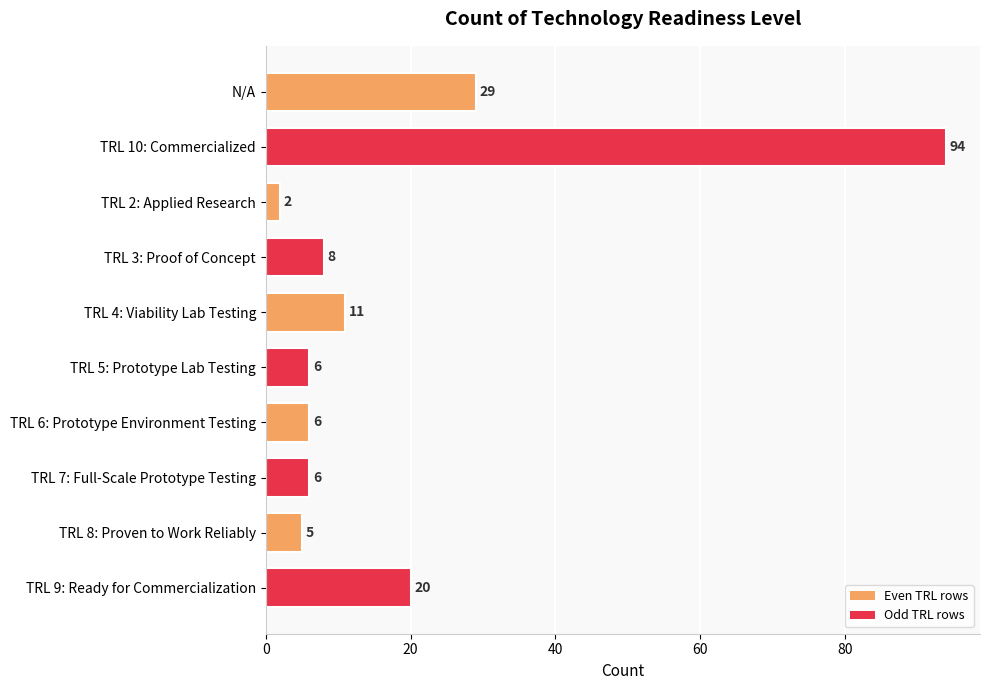

Which has a higher value, N/A or TRL 7: Full-Scale Prototype Testing?

N/A